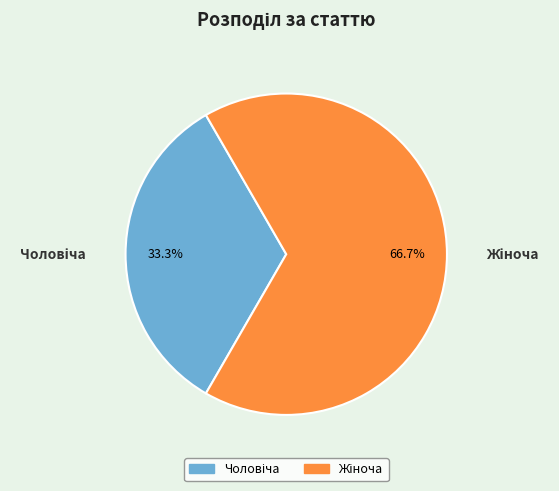

Is there a majority slice in this chart?

Yes